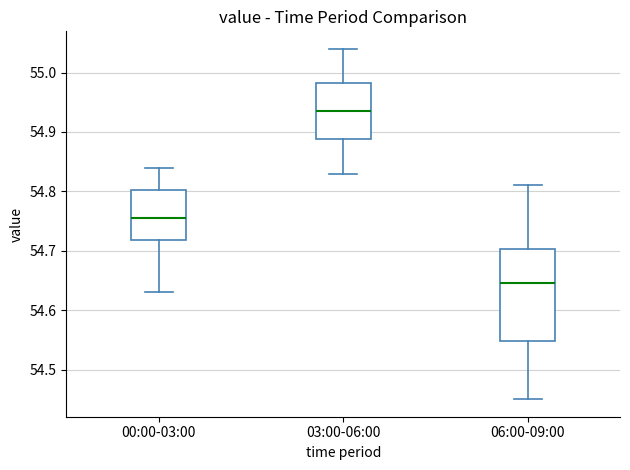

Comparing the boxes themselves (not the whiskers), which one is the tallest?

06:00-09:00